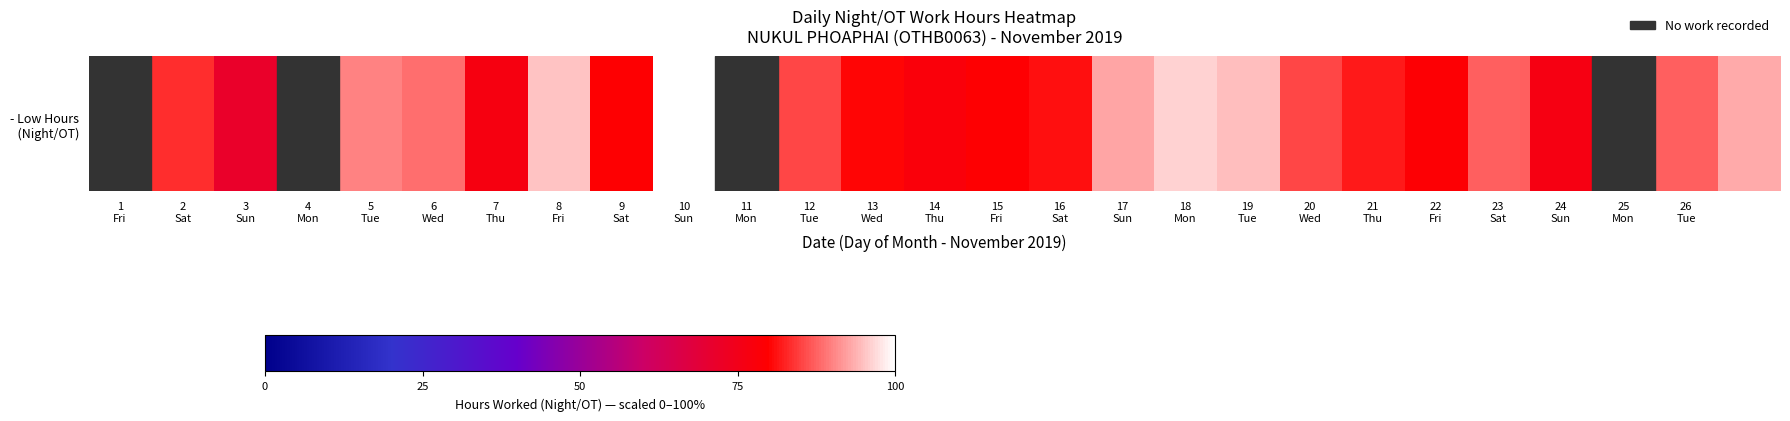

True or false: the data shows -32.8 at 4
Mon.

False